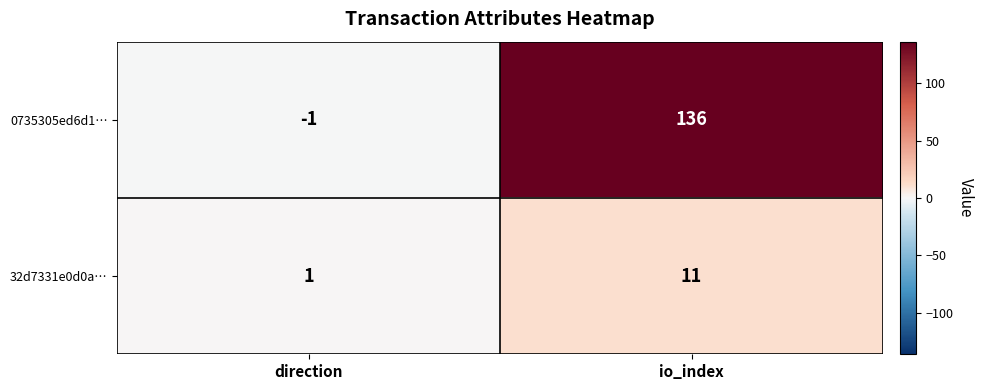

Which series has the largest total across all categories?

0735305ed6d1…